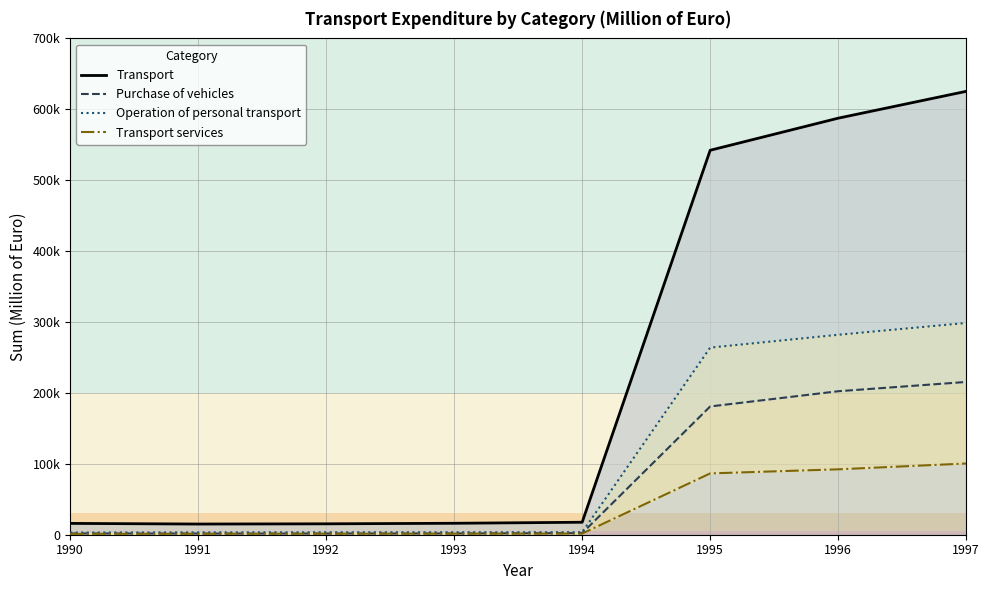

Is it true that Transport services equals 100447.0 at 1997?

True